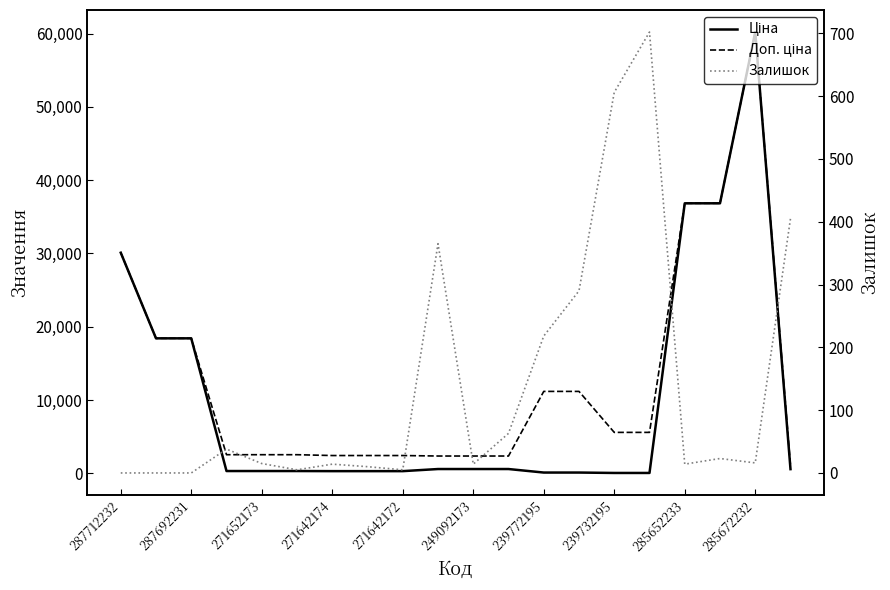

Between 239772195 and 19, which series saw the biggest shift?

Доп. ціна